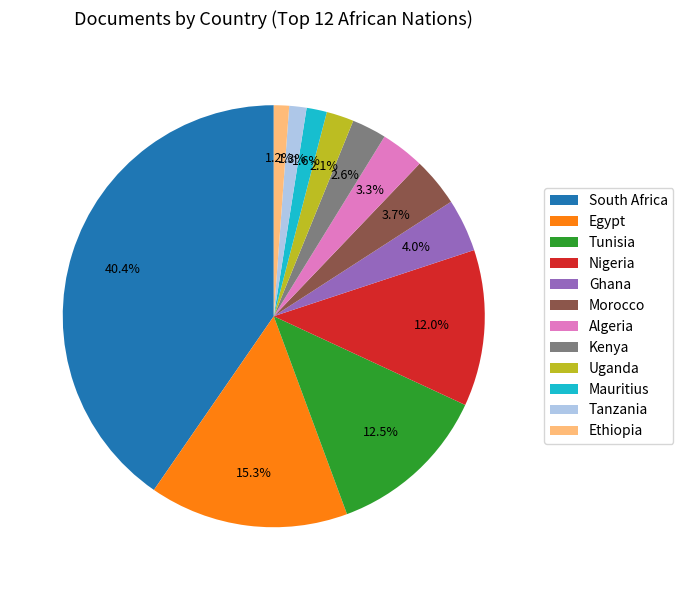

Which slice is the largest?

South Africa